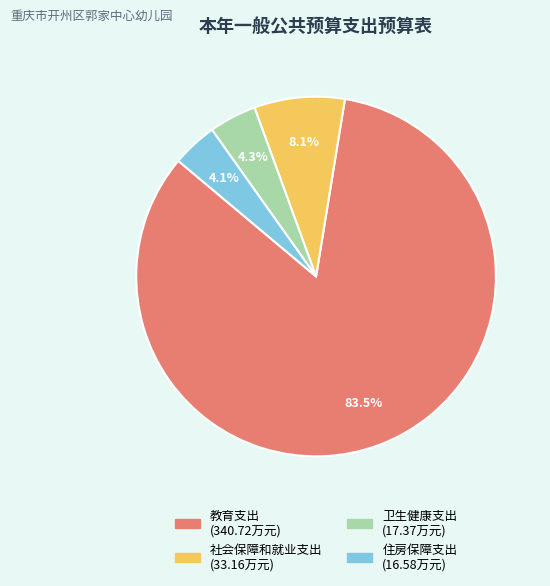

Is there any slice that represents more than half of the pie?

Yes